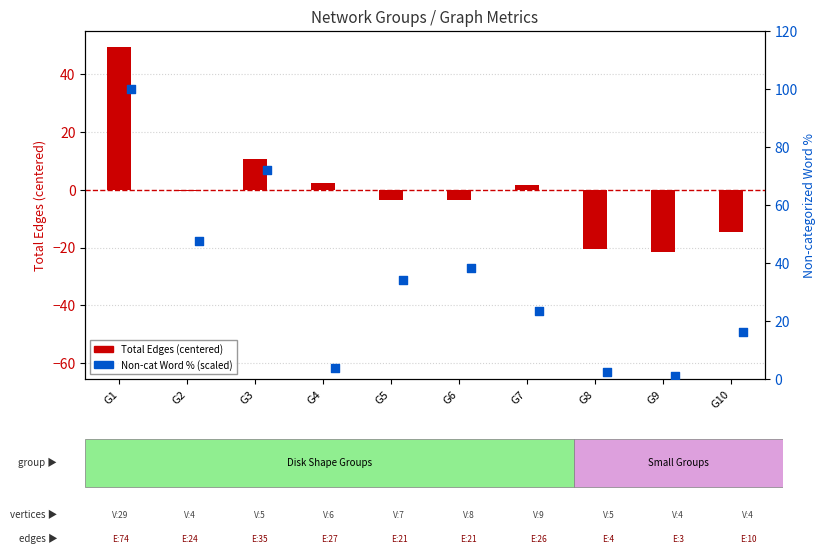

What is the total value across all series at G8?

-18.3